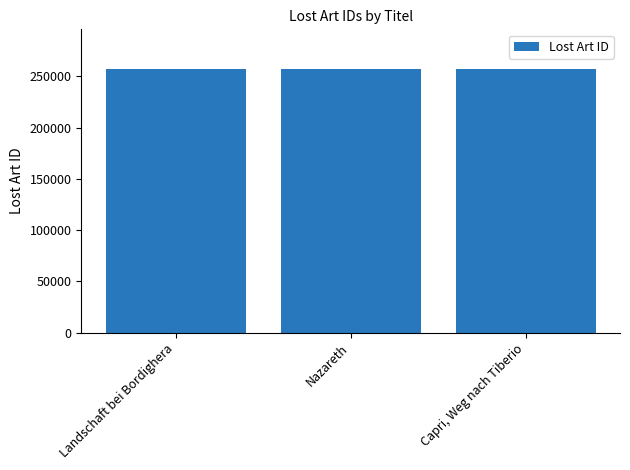

The chart shows a value of 105088 at Landschaft bei Bordighera. True or false?

False